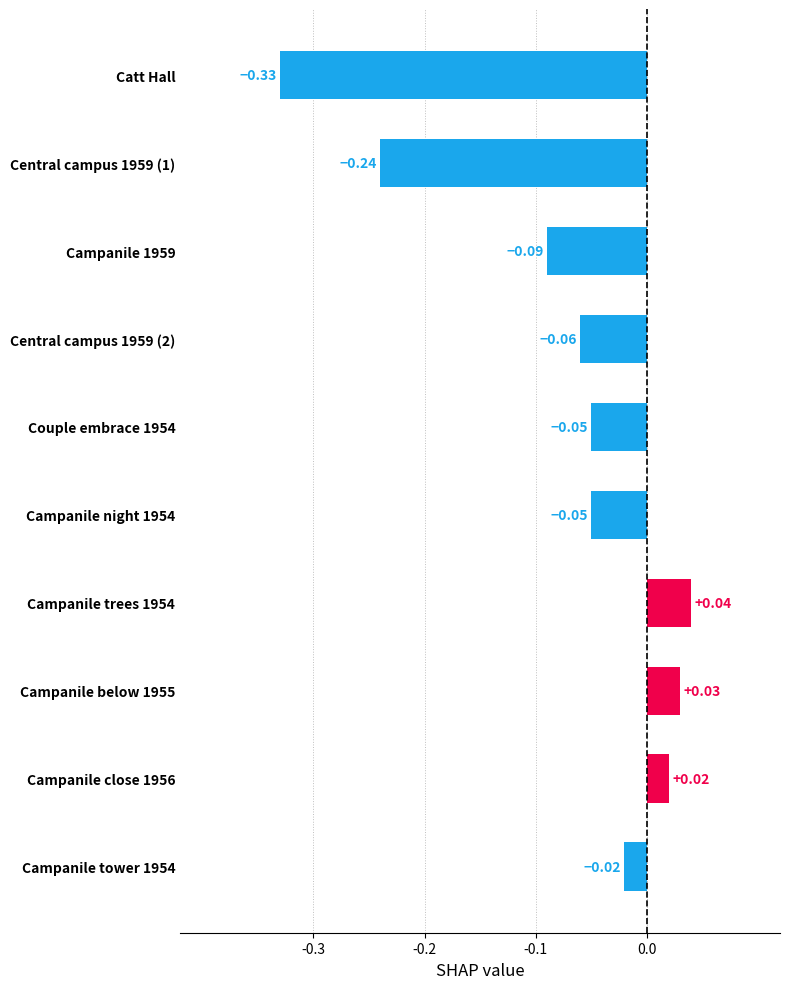

Which has a higher value, Campanile close 1956 or Campanile night 1954?

Campanile close 1956